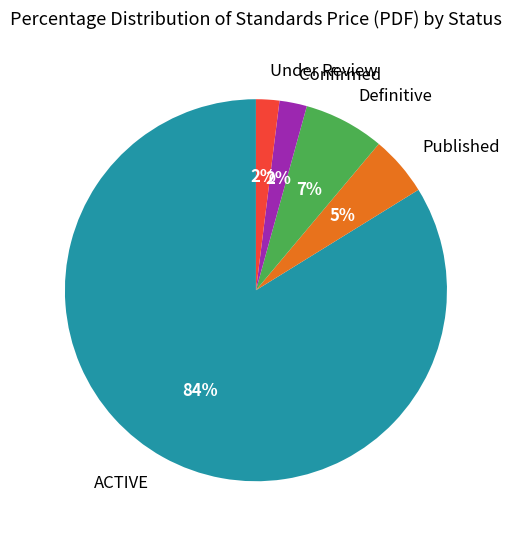

Is the sum of Definitive and Confirmed greater than half?

No